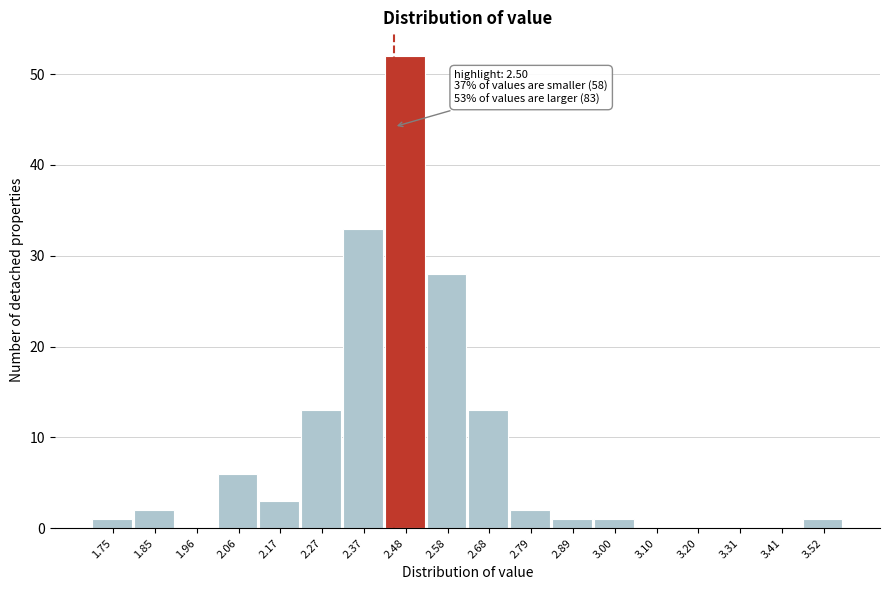

Reading right to left, transcribe all the data shown in this chart.

3.52=1	3.41=0	3.31=0	3.20=0	3.10=0	3.00=1	2.89=1	2.79=2	2.68=13	2.58=28	2.48=52	2.37=33	2.27=13	2.17=3	2.06=6	1.96=0	1.85=2	1.75=1